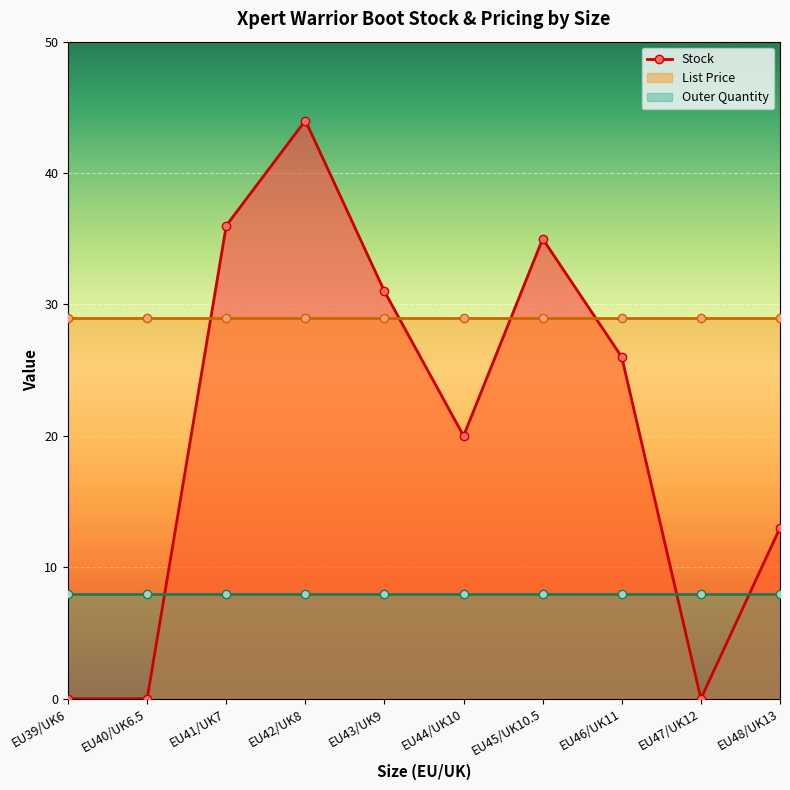

Is it true that the value at EU42/UK8 is 79?

False